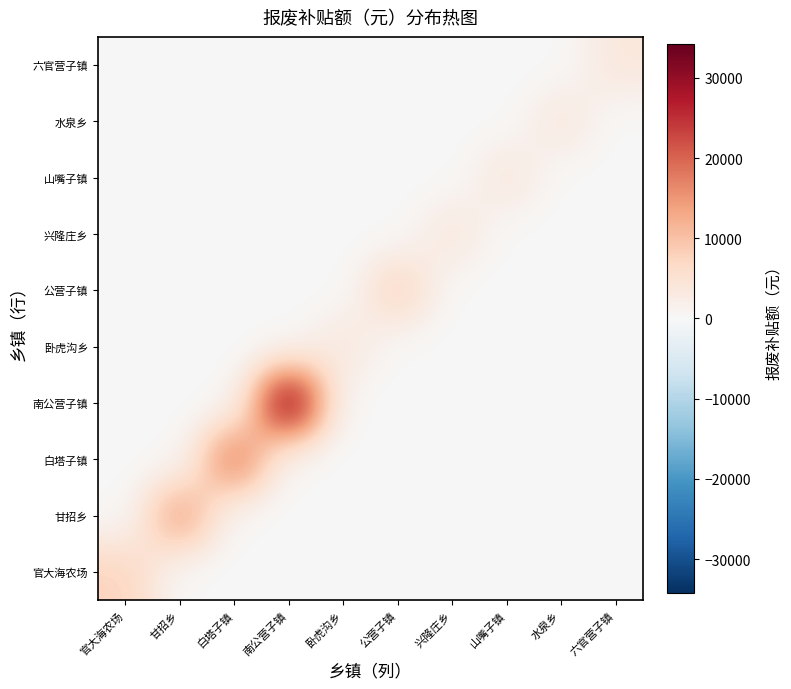

Reading left to right, extract all data points from this chart.

官大海农场: 官大海农场=7700	甘招乡=0	白塔子镇=0	南公营子镇=0	卧虎沟乡=0	公营子镇=0	兴隆庄乡=0	山嘴子镇=0	水泉乡=0	六官营子镇=0
甘招乡: 官大海农场=0	甘招乡=15060	白塔子镇=0	南公营子镇=0	卧虎沟乡=0	公营子镇=0	兴隆庄乡=0	山嘴子镇=0	水泉乡=0	六官营子镇=0
白塔子镇: 官大海农场=0	甘招乡=0	白塔子镇=19250	南公营子镇=0	卧虎沟乡=0	公营子镇=0	兴隆庄乡=0	山嘴子镇=0	水泉乡=0	六官营子镇=0
南公营子镇: 官大海农场=0	甘招乡=0	白塔子镇=0	南公营子镇=34210	卧虎沟乡=0	公营子镇=0	兴隆庄乡=0	山嘴子镇=0	水泉乡=0	六官营子镇=0
卧虎沟乡: 官大海农场=0	甘招乡=0	白塔子镇=0	南公营子镇=0	卧虎沟乡=3850	公营子镇=0	兴隆庄乡=0	山嘴子镇=0	水泉乡=0	六官营子镇=0
公营子镇: 官大海农场=0	甘招乡=0	白塔子镇=0	南公营子镇=0	卧虎沟乡=0	公营子镇=7860	兴隆庄乡=0	山嘴子镇=0	水泉乡=0	六官营子镇=0
兴隆庄乡: 官大海农场=0	甘招乡=0	白塔子镇=0	南公营子镇=0	卧虎沟乡=0	公营子镇=0	兴隆庄乡=3850	山嘴子镇=0	水泉乡=0	六官营子镇=0
山嘴子镇: 官大海农场=0	甘招乡=0	白塔子镇=0	南公营子镇=0	卧虎沟乡=0	公营子镇=0	兴隆庄乡=0	山嘴子镇=3850	水泉乡=0	六官营子镇=0
水泉乡: 官大海农场=0	甘招乡=0	白塔子镇=0	南公营子镇=0	卧虎沟乡=0	公营子镇=0	兴隆庄乡=0	山嘴子镇=0	水泉乡=3850	六官营子镇=0
六官营子镇: 官大海农场=0	甘招乡=0	白塔子镇=0	南公营子镇=0	卧虎沟乡=0	公营子镇=0	兴隆庄乡=0	山嘴子镇=0	水泉乡=0	六官营子镇=3850